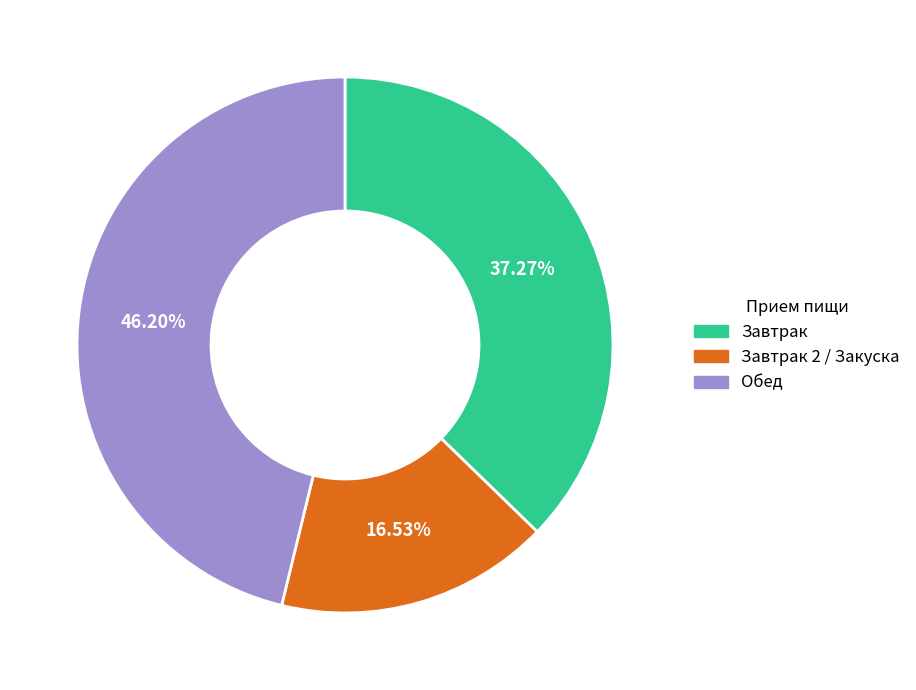

Is the sum of Завтрак and Завтрак 2 / Закуска greater than half?

Yes